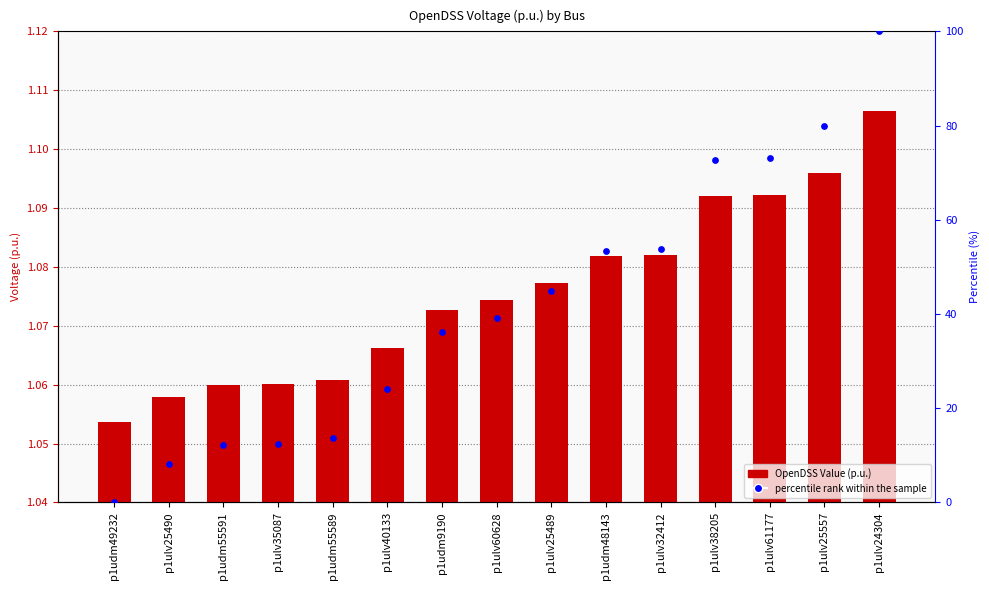

Which series reaches the maximum Y coordinate?

percentile rank within the sample